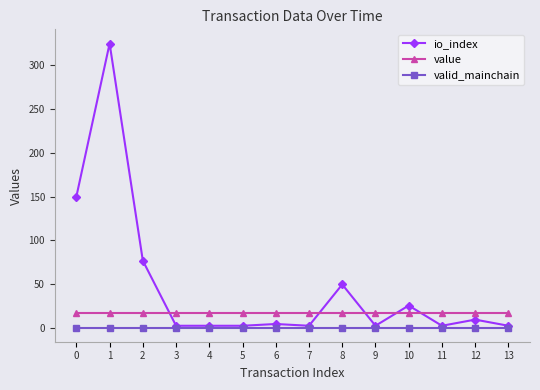

True or false: value has a value of 17.2 at 10.

True